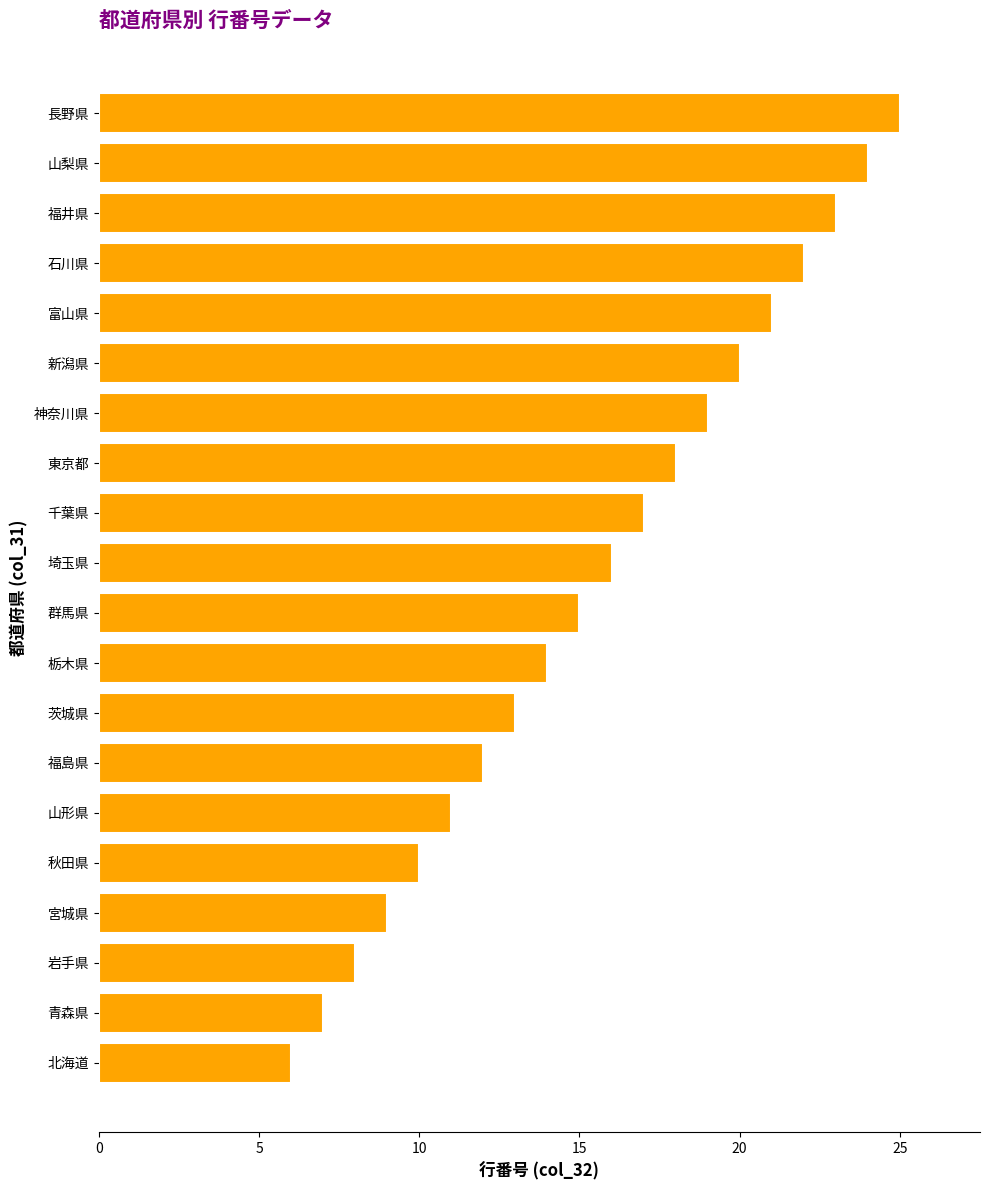

What is the smallest value displayed?

6